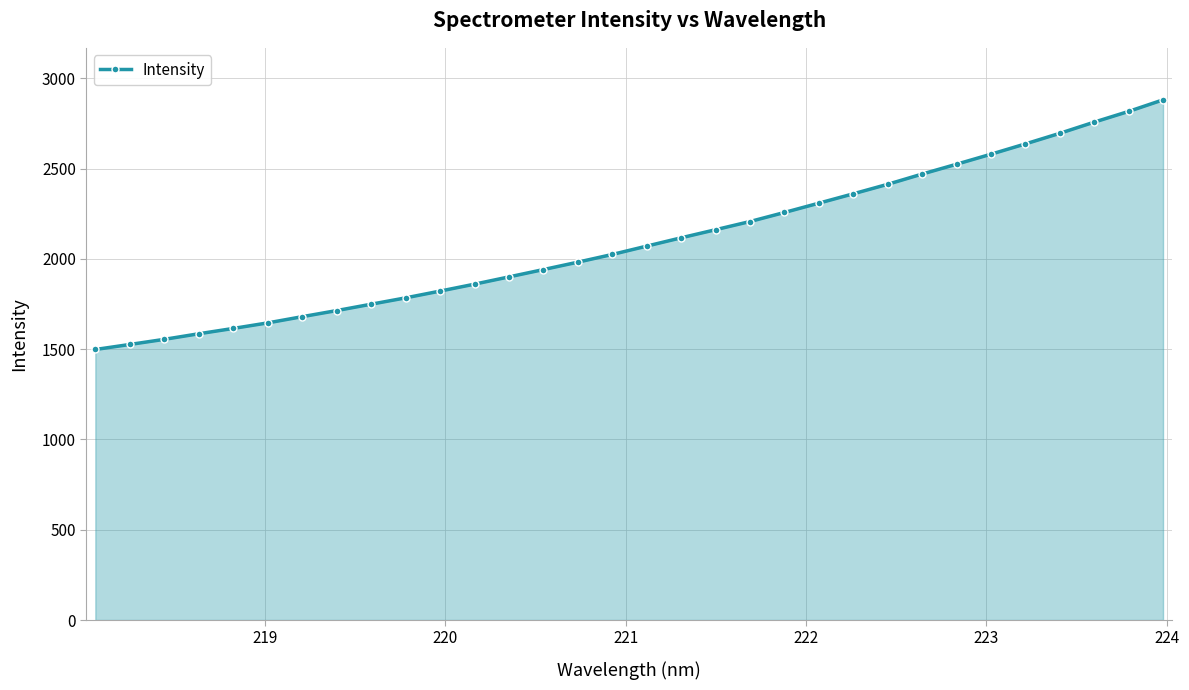

What is the greatest value displayed?

2880.6